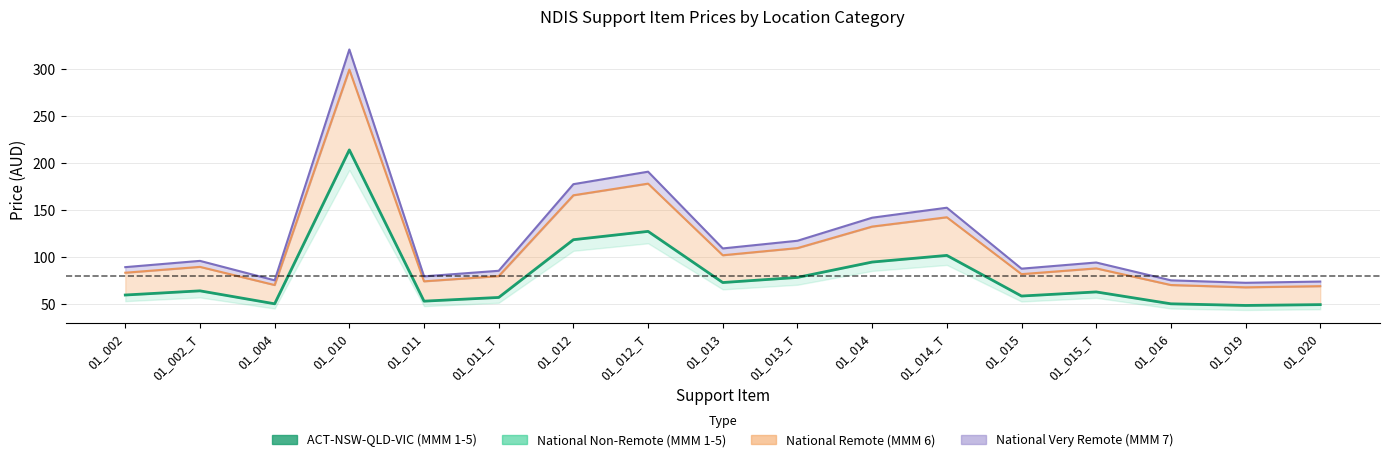

What is the average value?

79.9